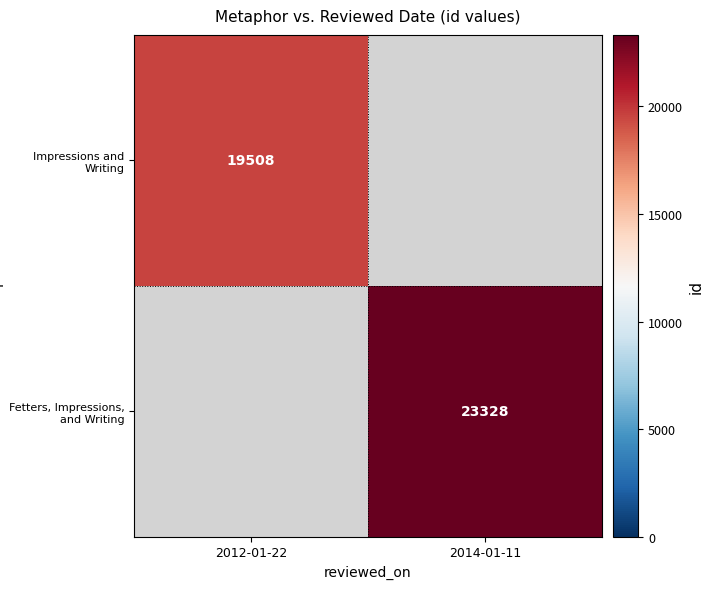

Is it true that Fetters, Impressions, and Writing equals 23328 at 2014-01-11?

True